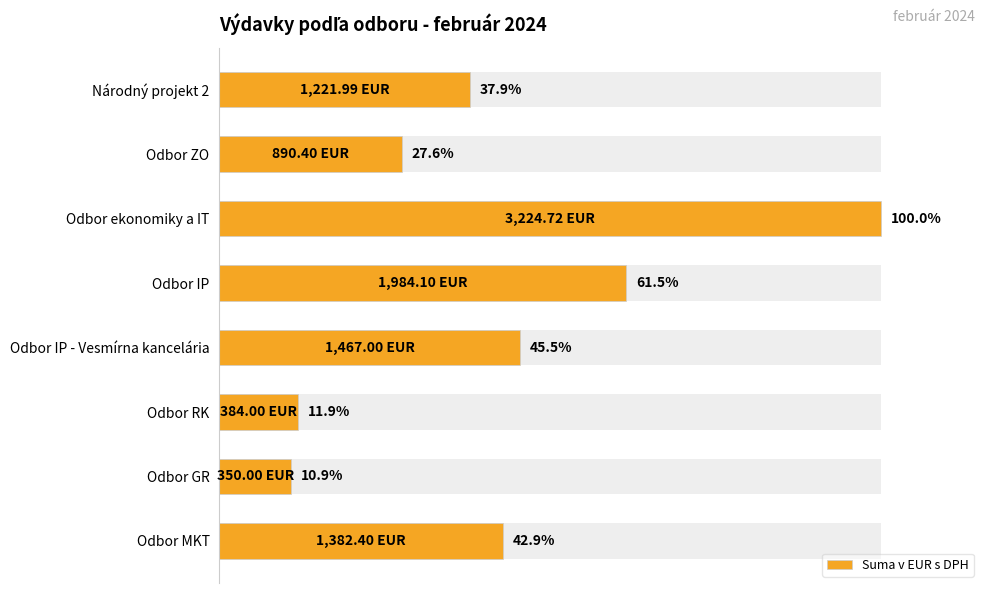

Reading right to left, what are all the values shown in this chart?

37.9	27.6	100.0	61.5	45.5	11.9	10.9	42.9